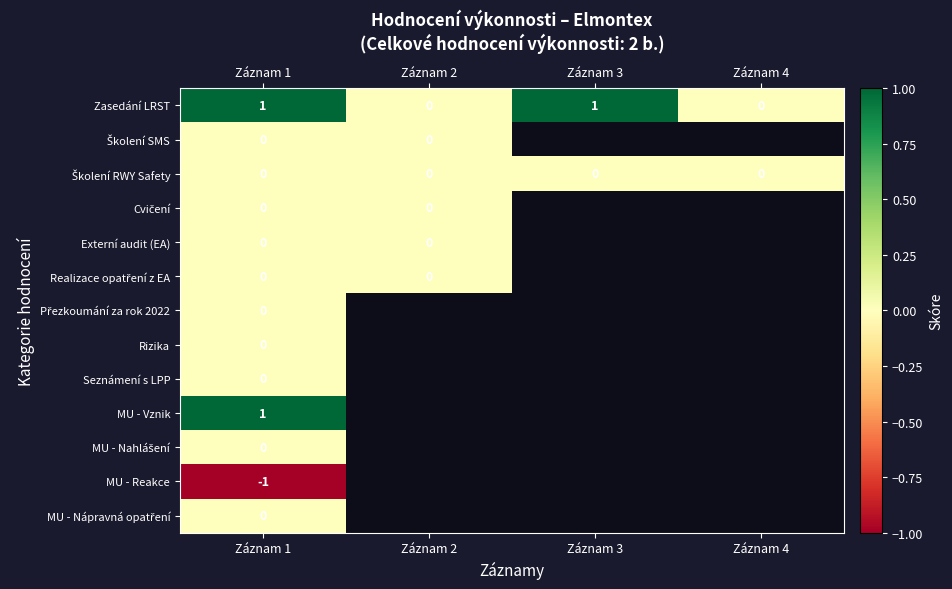

True or false: MU - Vznik has a value of 2 at Záznam 1.

False